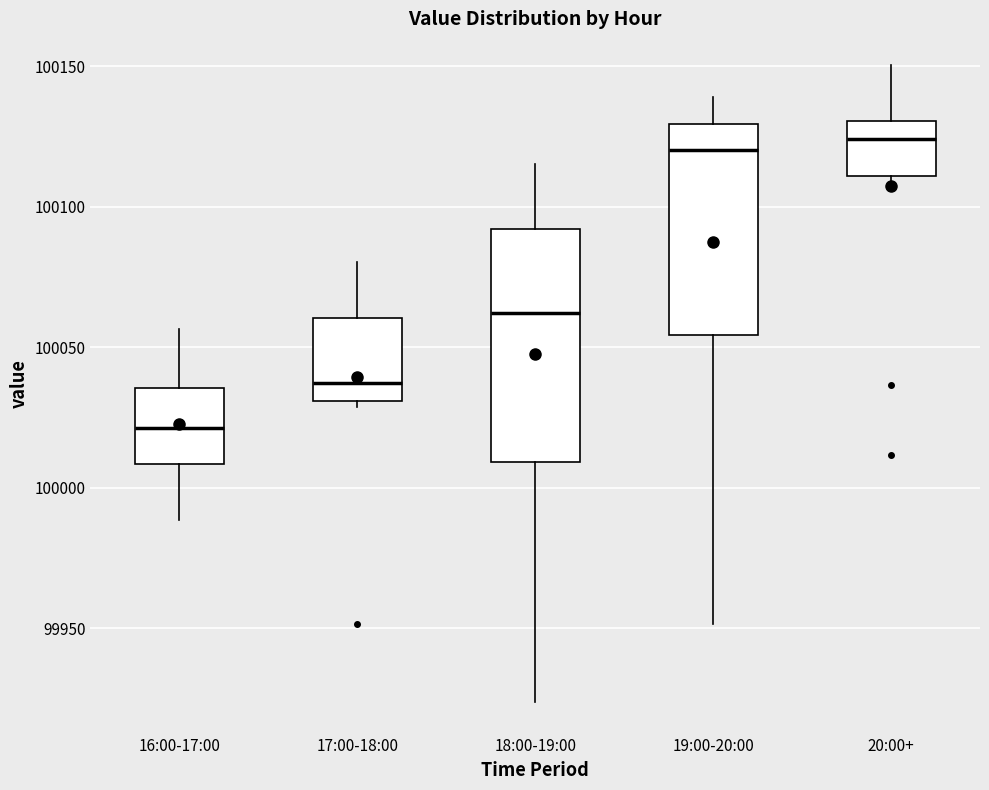

Where is the lower edge of the box for 20:00+ on the y-axis? The values are not printed on the chart, so give them approximately, as read against the axis.

100110